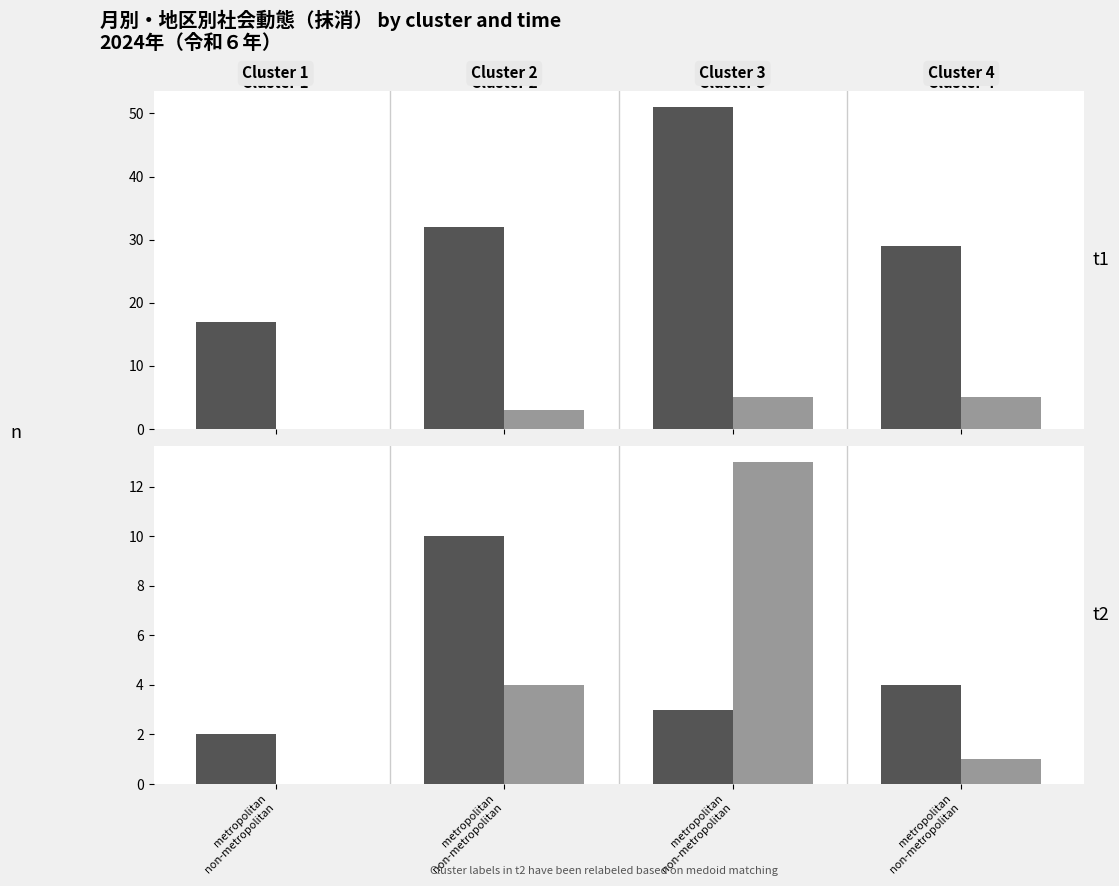

At which label is 1月 closest to 2?

metropolitan
non-metropolitan